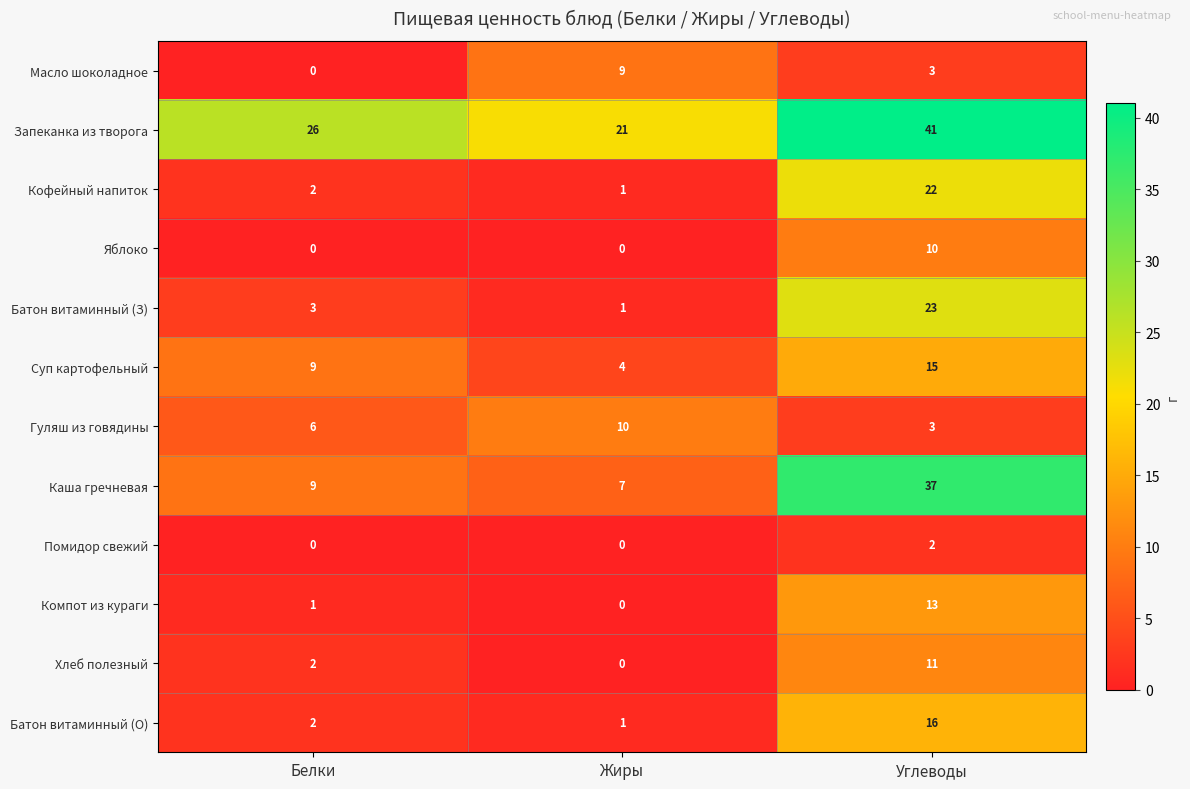

How many data points does each series have?

3